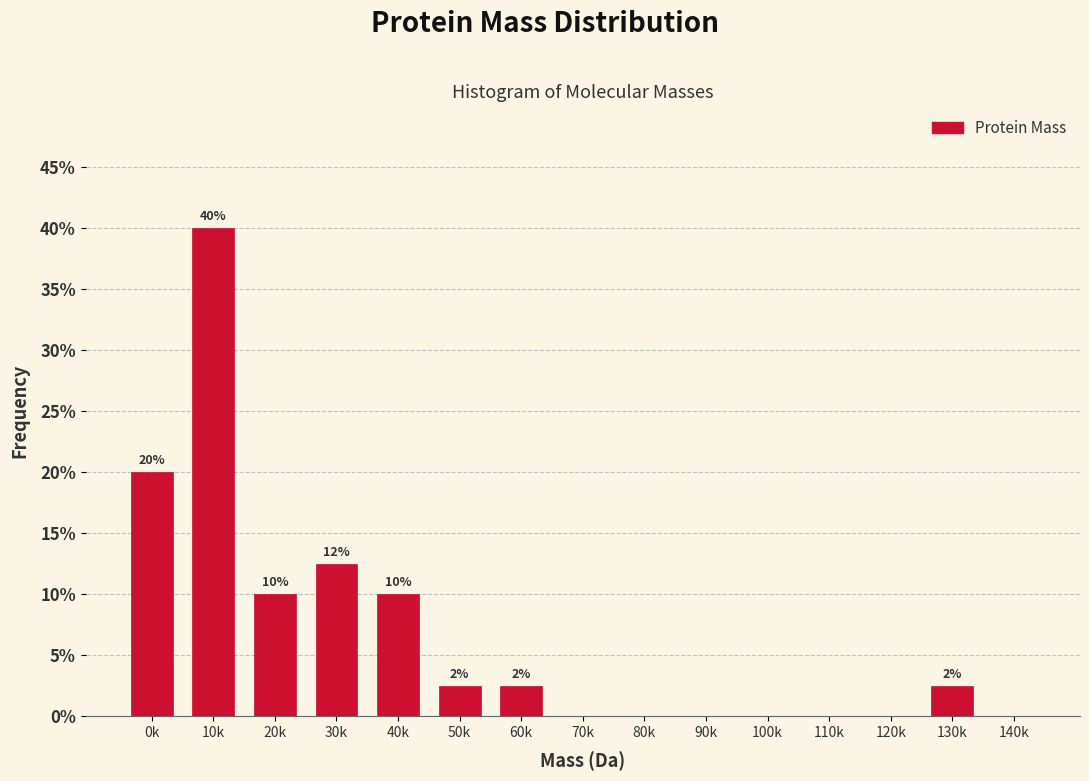

The value at 60k is 2.5. True or false?

True